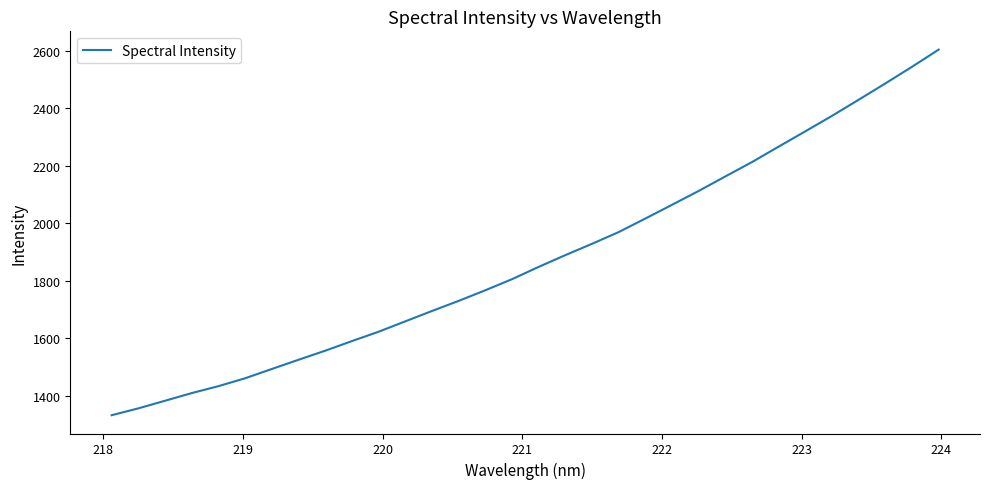

What is the greatest value displayed?

2604.0